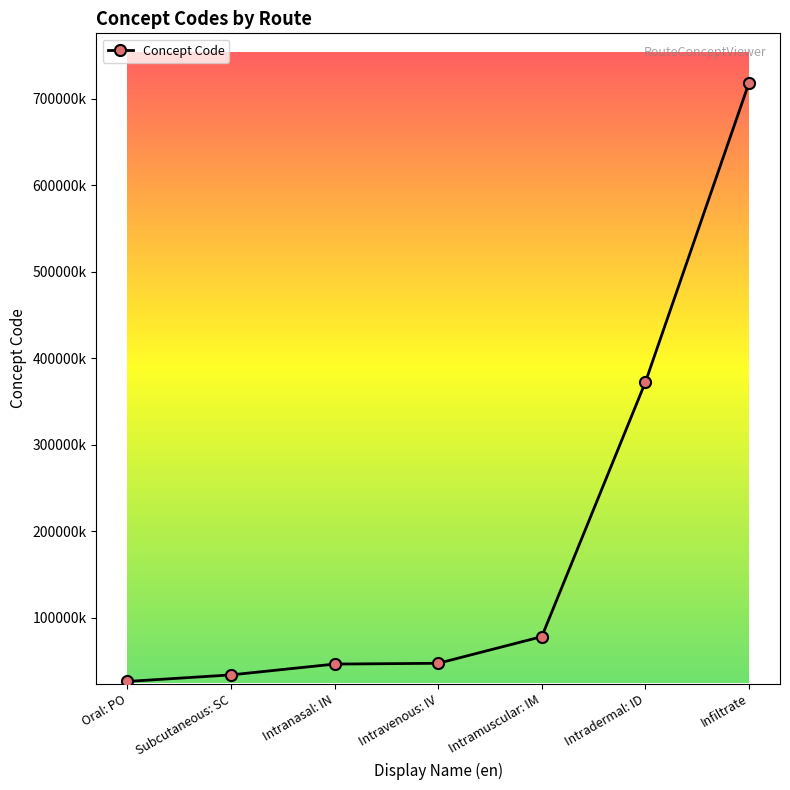

Rank the categories by value from highest to lowest.

Infiltrate, Intradermal: ID, Intramuscular: IM, Intravenous: IV, Intranasal: IN, Subcutaneous: SC, Oral: PO